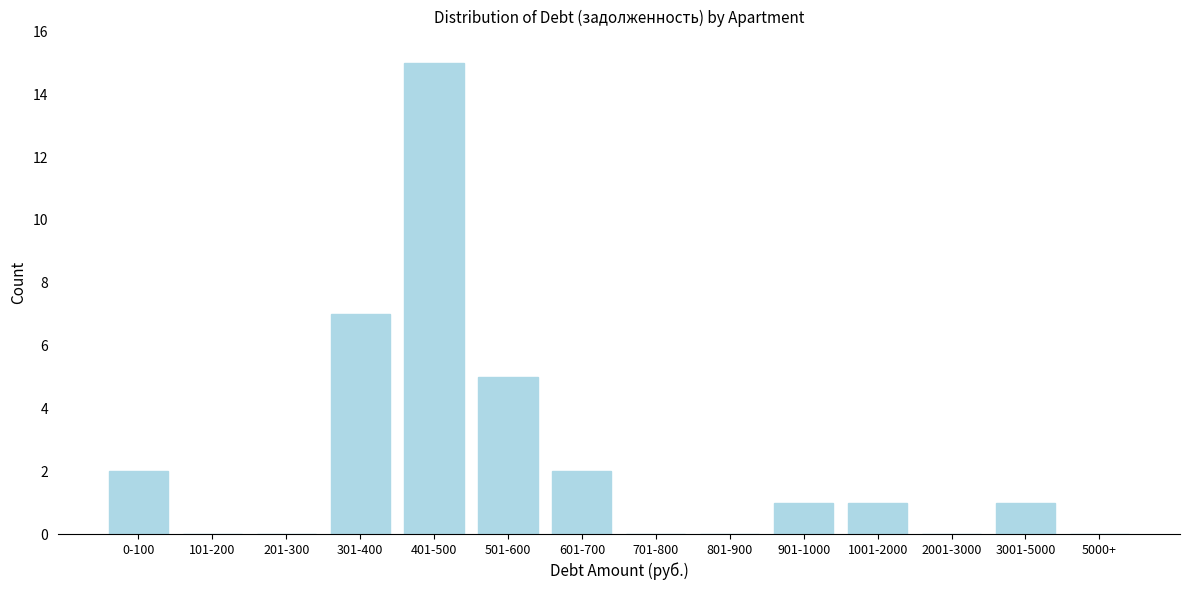

What is the sum of all values?

34